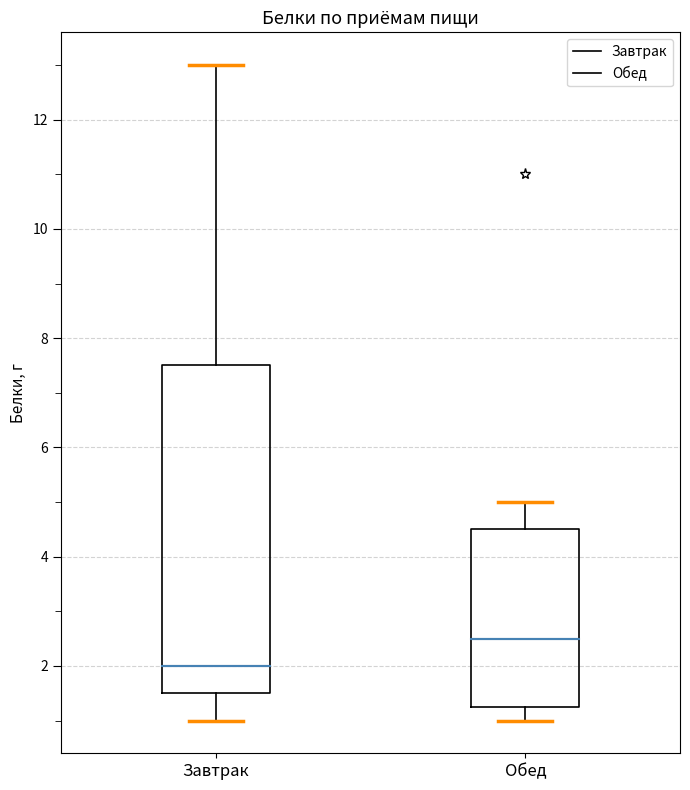

Reading left to right, transcribe this box plot: for each box, give where its median line is, the range the box spans, and where its two whiskers end, as read against the y-axis. The values are not printed on the chart, so give them approximately, as read against the axis.

Завтрак: median 2.0, box 1.6 to 7.6, whiskers 1.0 to 13.0
Обед: median 2.6, box 1.2 to 4.6, whiskers 1.0 to 5.0